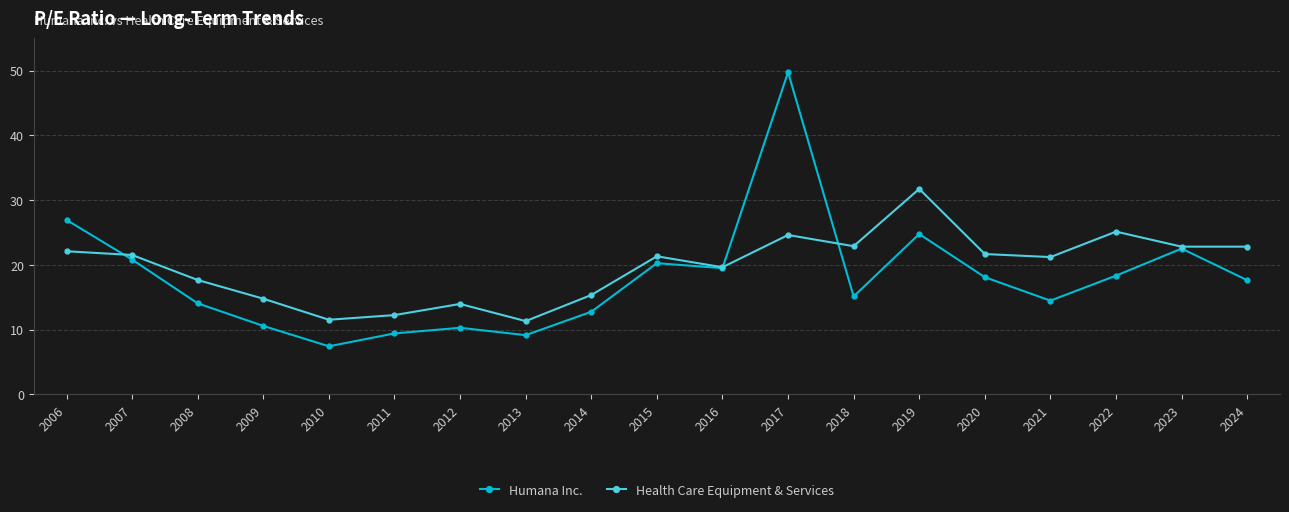

After their last crossing, which series has the higher values: Humana Inc. or Health Care Equipment & Services?

Health Care Equipment & Services